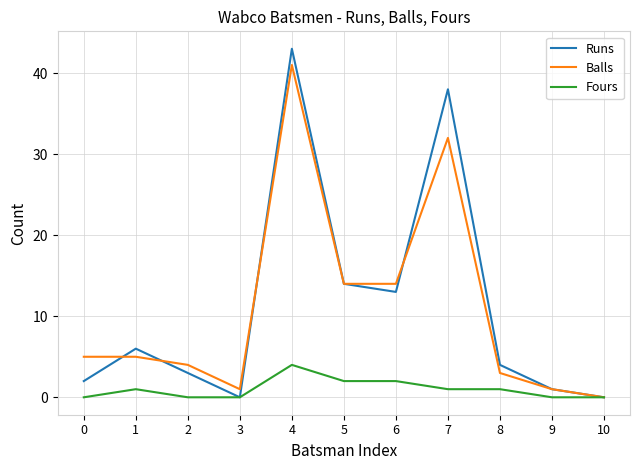

At which label is Runs closest to 21?

5